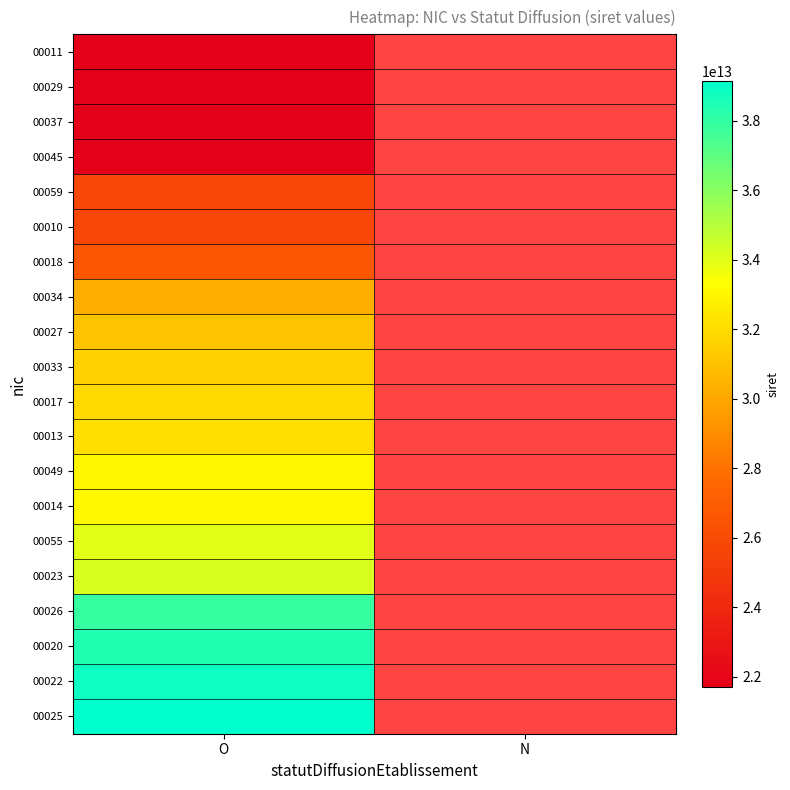

Where is 00018 nearest to the value 26700119600018?

O